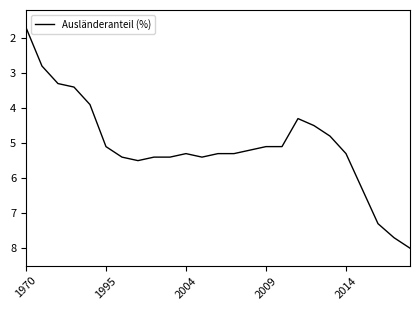

What is the greatest value displayed?

8.0